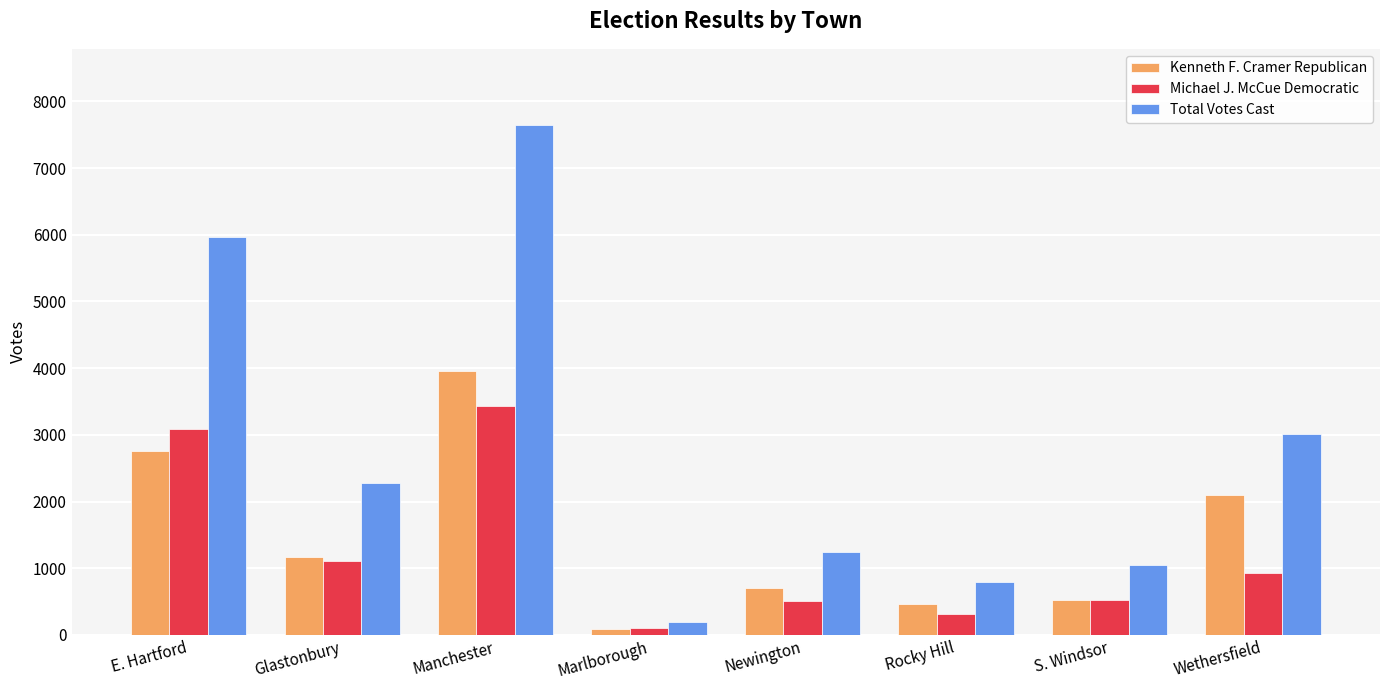

What is the smallest value displayed?

95